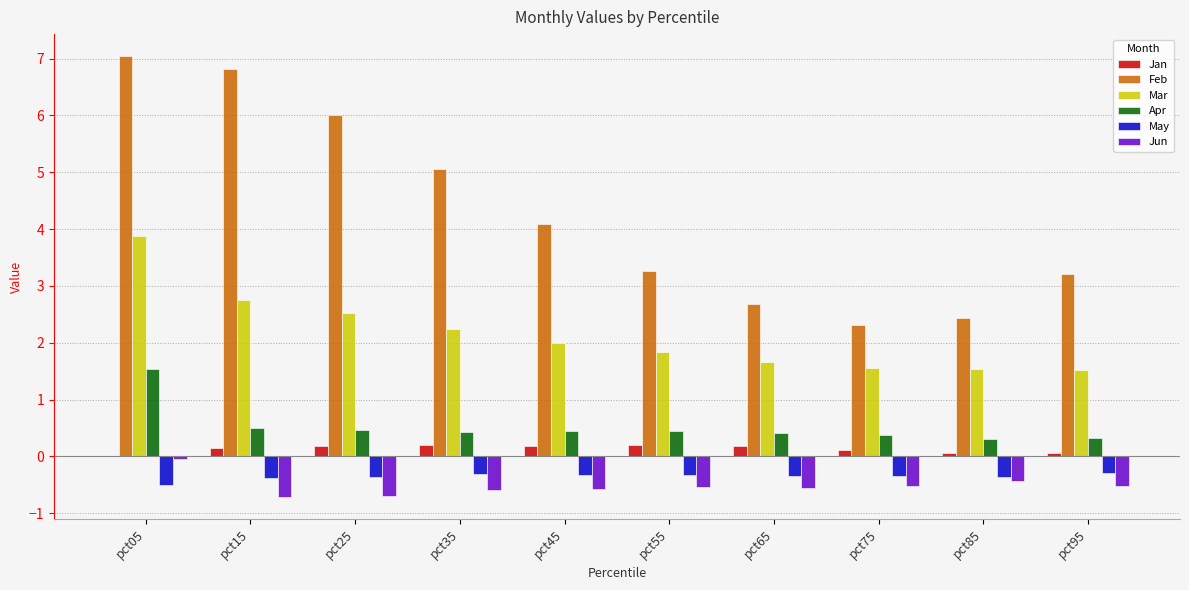

What are all the series names shown in the legend?

Jan, Feb, Mar, Apr, May, Jun